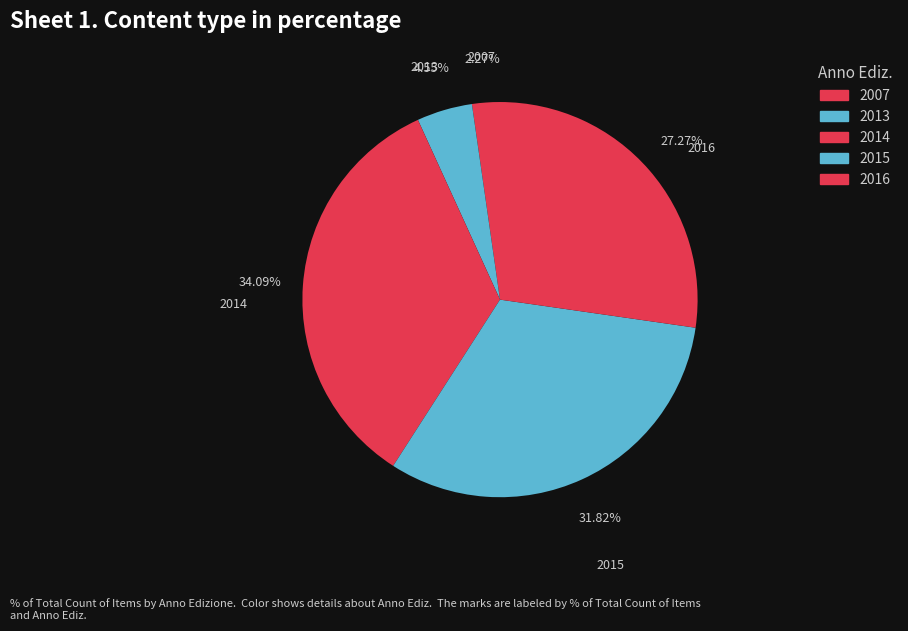

Is there any slice that represents more than half of the pie?

No